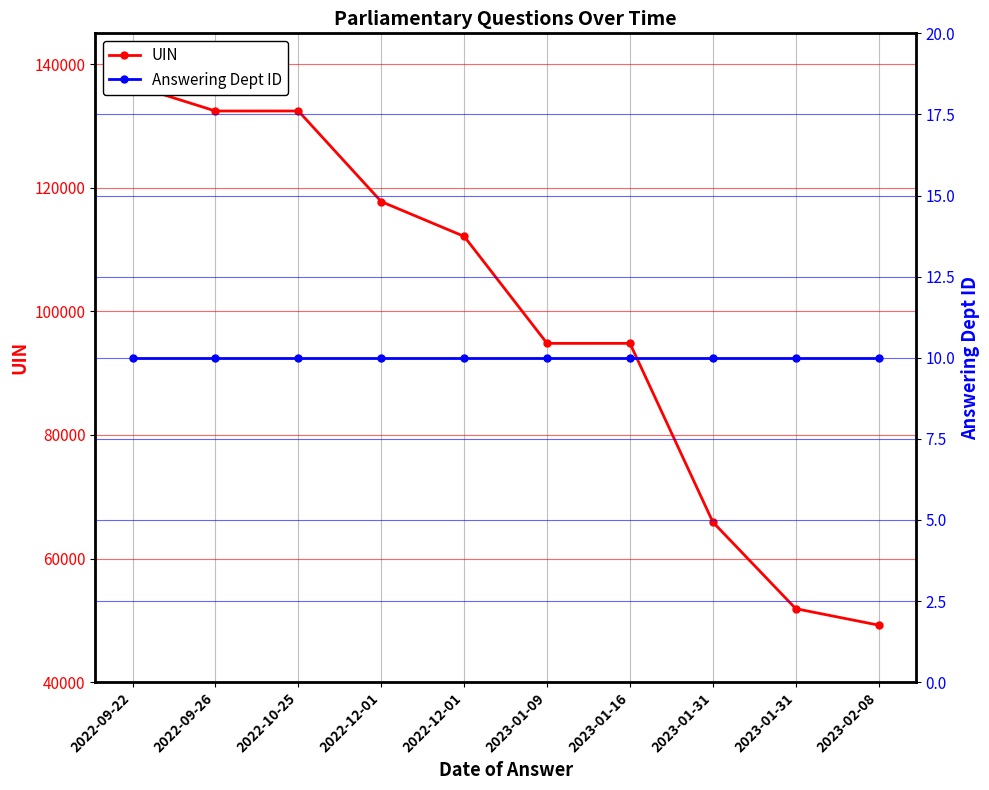

How many lines are shown in the chart?

2